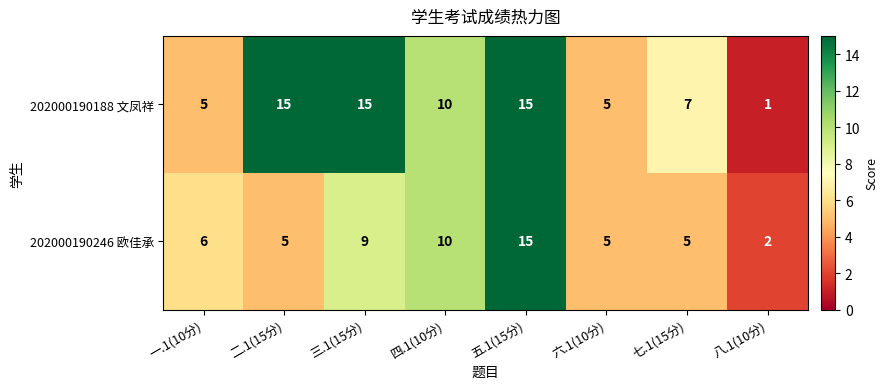

How many data points does each series have?

8